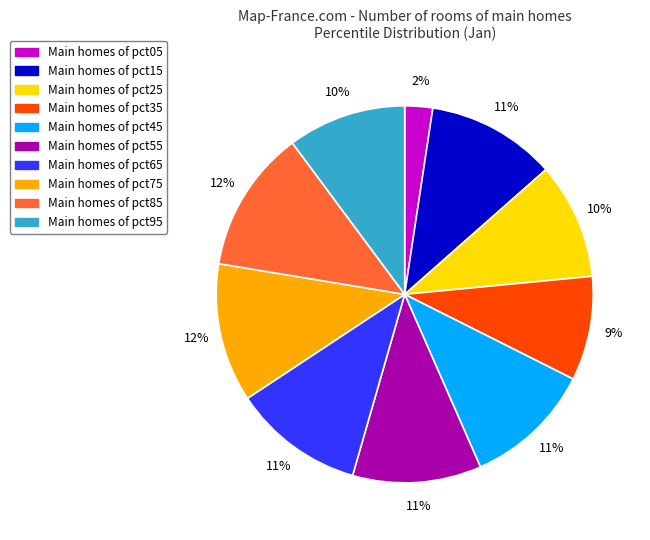

To the nearest percent, what is the difference between the largest and smallest slice percentages?

10%